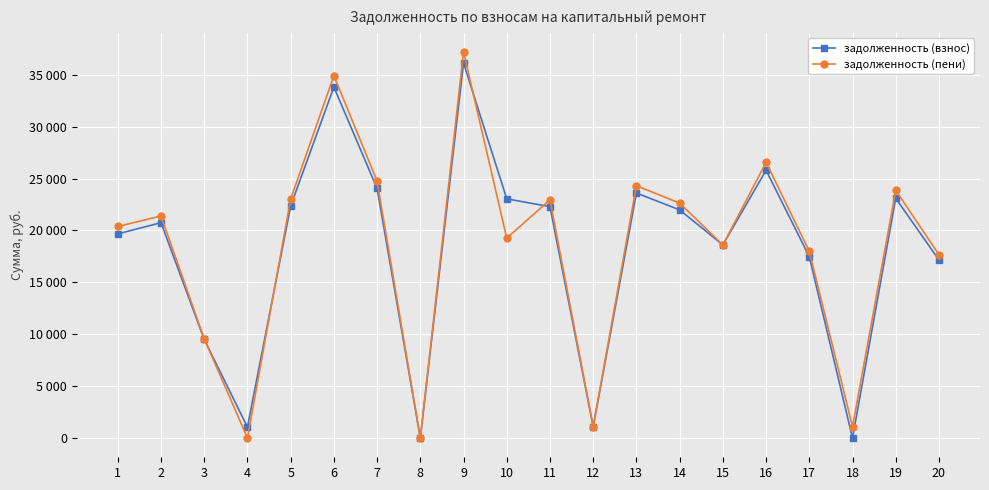

What is the difference between the highest and lowest values at 18?

1077.3